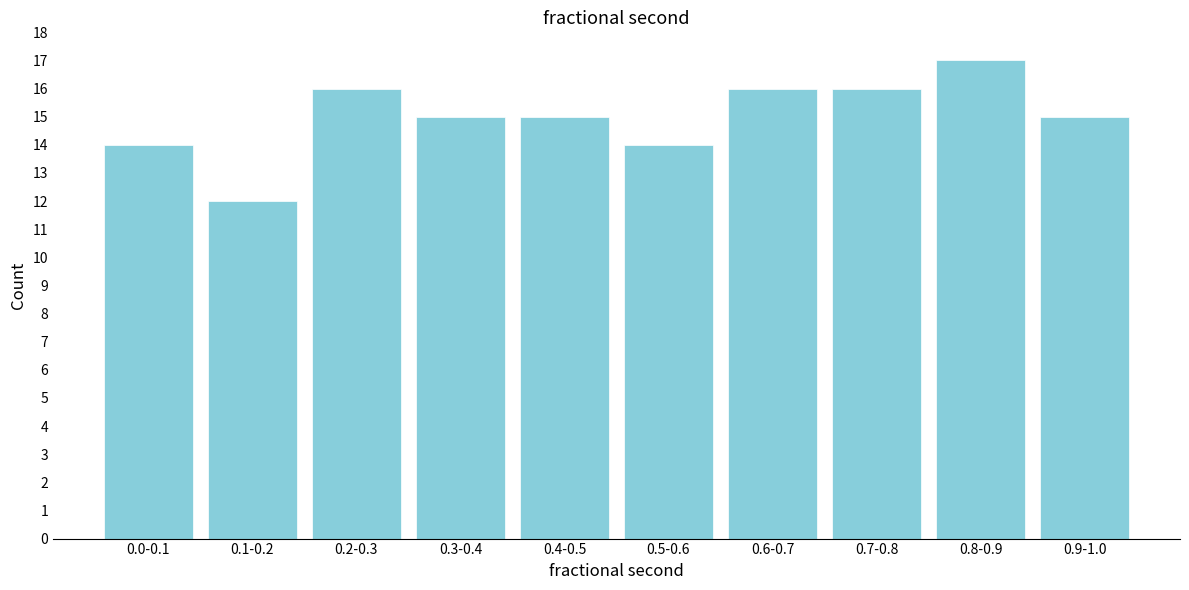

Reading right to left, extract all data points from this chart.

15	17	16	16	14	15	15	16	12	14